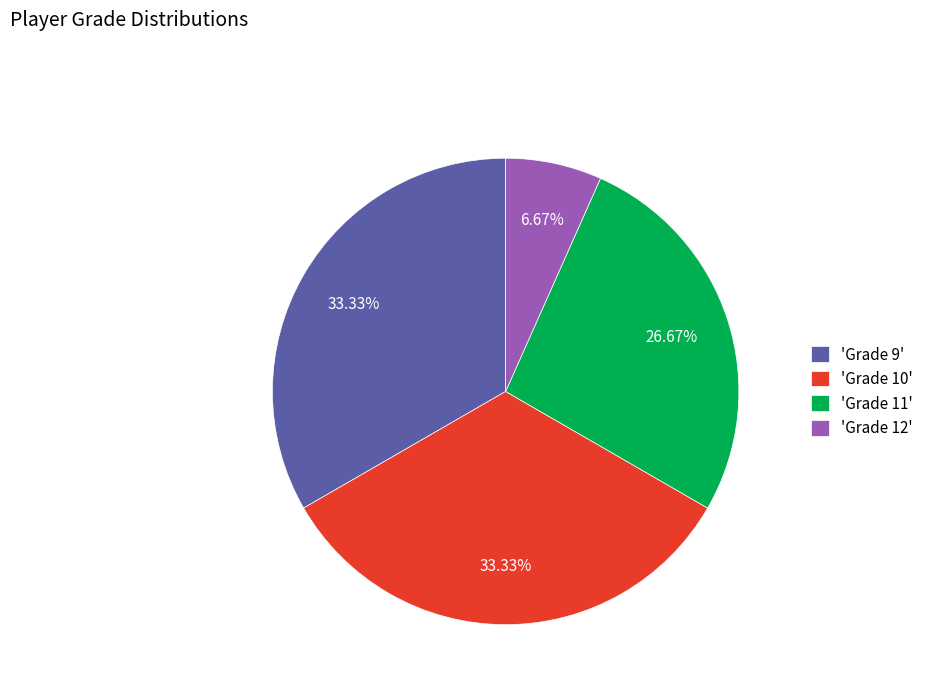

How many segments does this pie chart have?

4